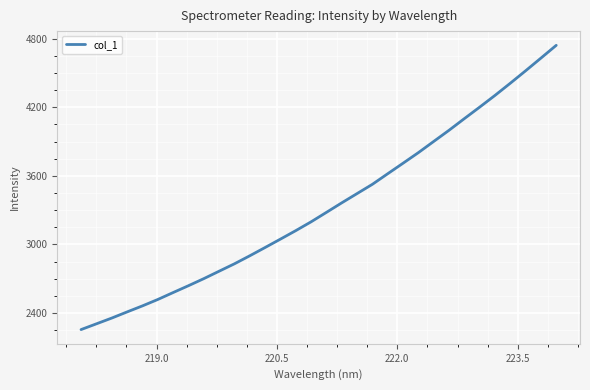

What is the difference between the maximum and minimum values?

2487.1